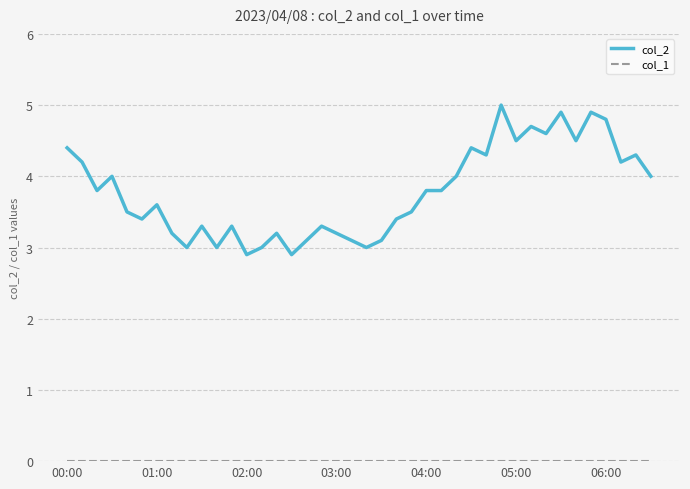

Which series has the largest range (max minus min)?

col_2